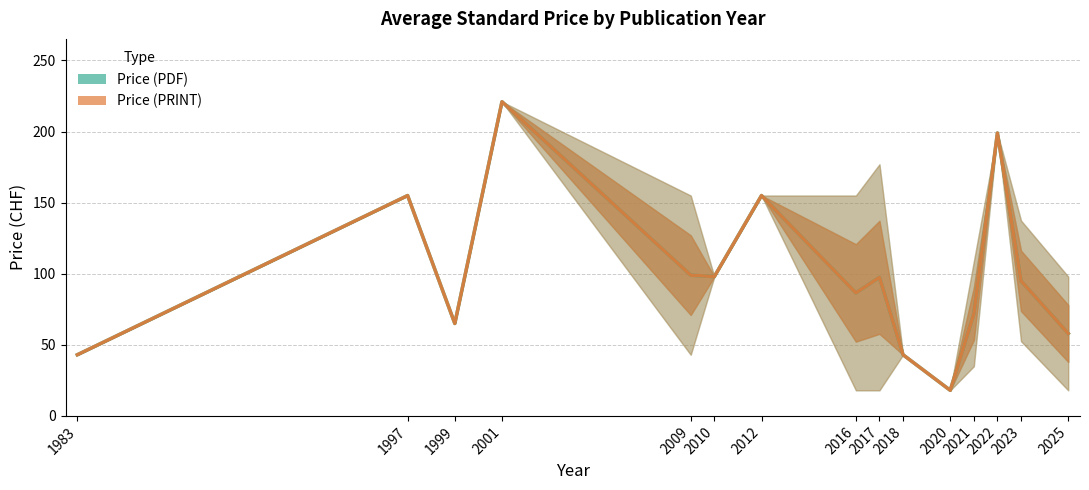

Reading right to left, transcribe all the data shown in this chart.

Price (PDF): 2025=58.0	2023=95.0	2022=199.0	2021=71.8	2020=18.0	2018=43.0	2017=97.5	2016=86.5	2012=155.0	2010=98.0	2009=99.0	2001=221.0	1999=65.0	1997=155.0	1983=43.0
Price (PRINT): 2025=58.0	2023=95.0	2022=199.0	2021=71.8	2020=18.0	2018=43.0	2017=97.5	2016=86.5	2012=155.0	2010=98.0	2009=99.0	2001=221.0	1999=65.0	1997=155.0	1983=43.0